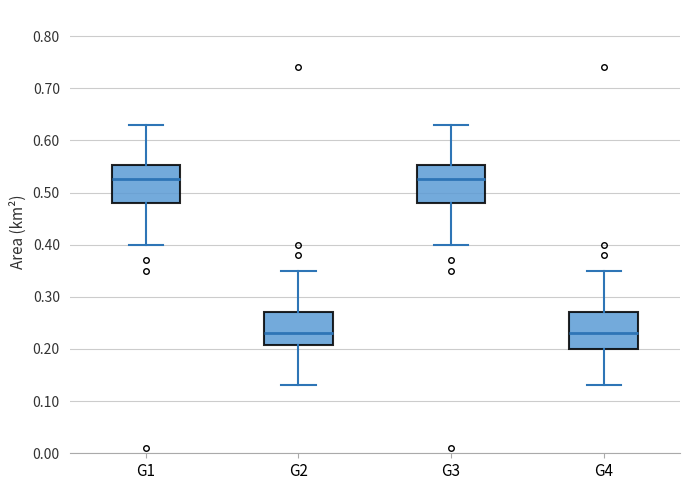

Where does the upper whisker of the box for G3 end on the y-axis? The values are not printed on the chart, so give them approximately, as read against the axis.

0.63